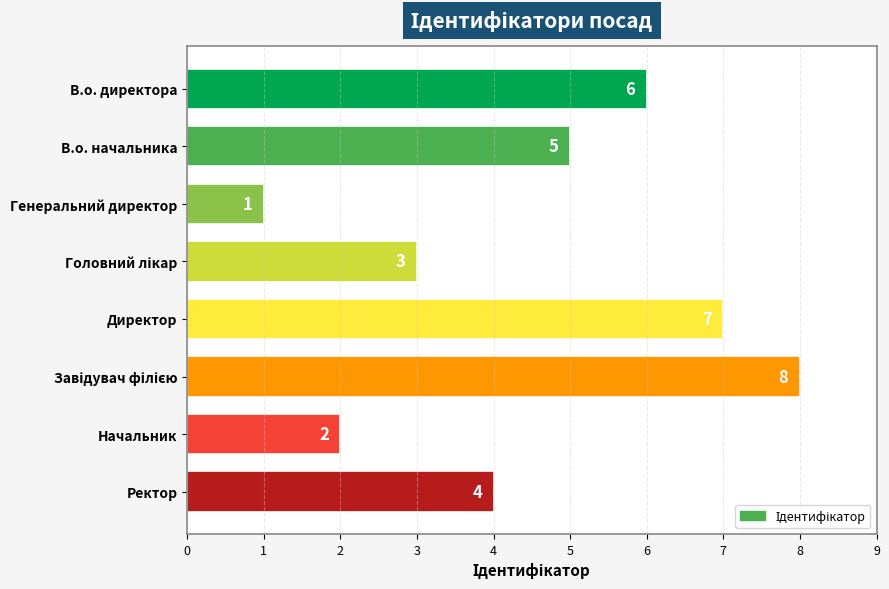

What value does the data have at Директор?

7